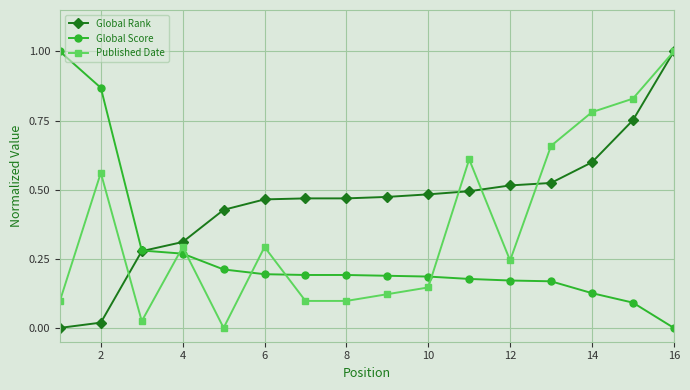

After their last crossing, which series has the higher values: Global Score or Published Date?

Published Date